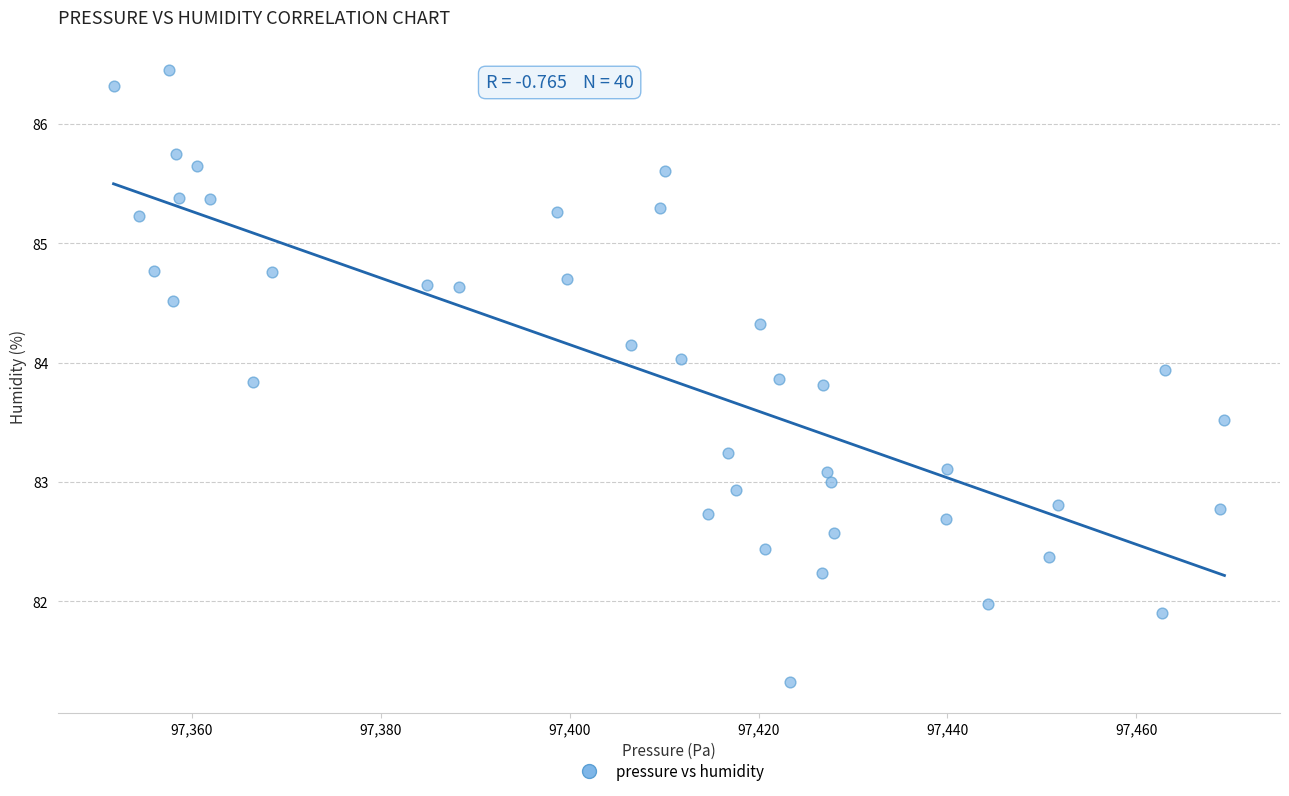

What is the range of X values (max minus min)?

117.6